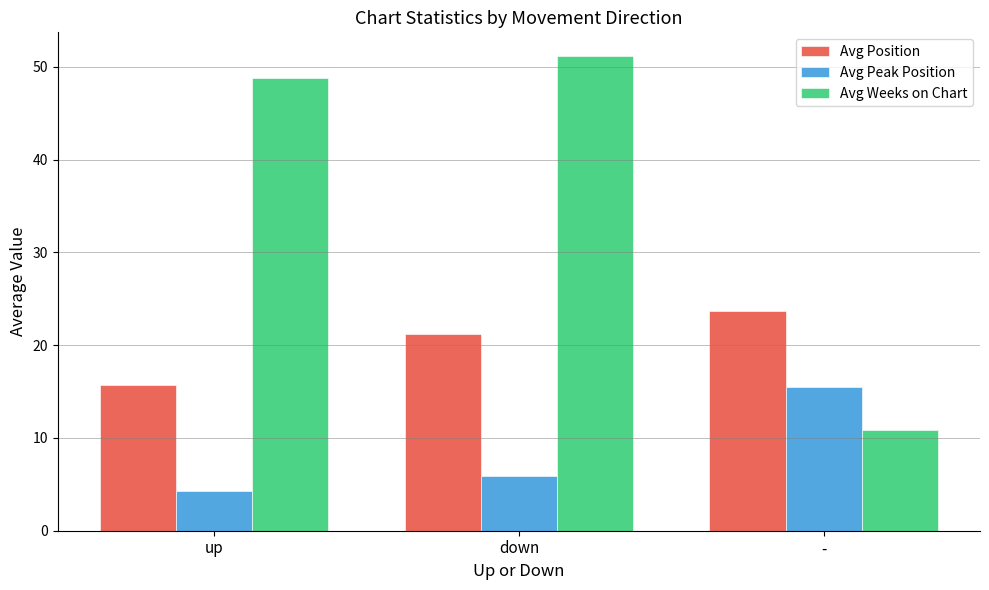

Where is Avg Weeks on Chart nearest to the value 31?

up